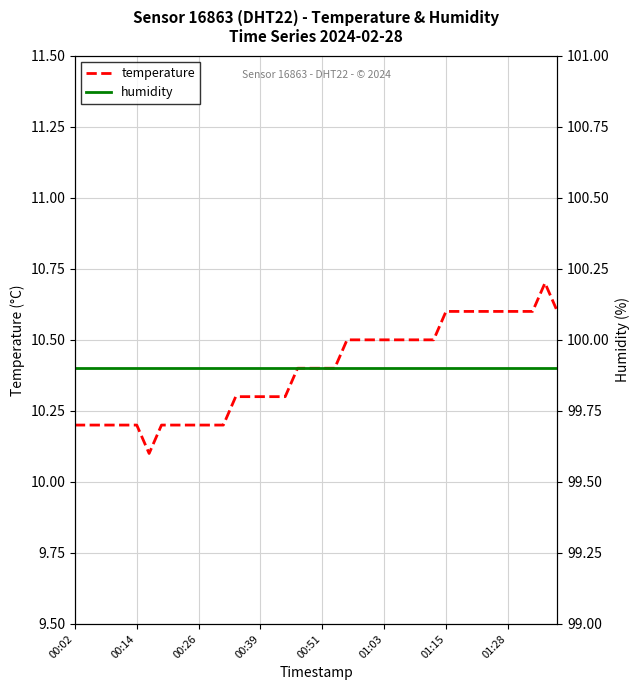

Rank the series by their average value, from lowest to highest.

temperature, humidity